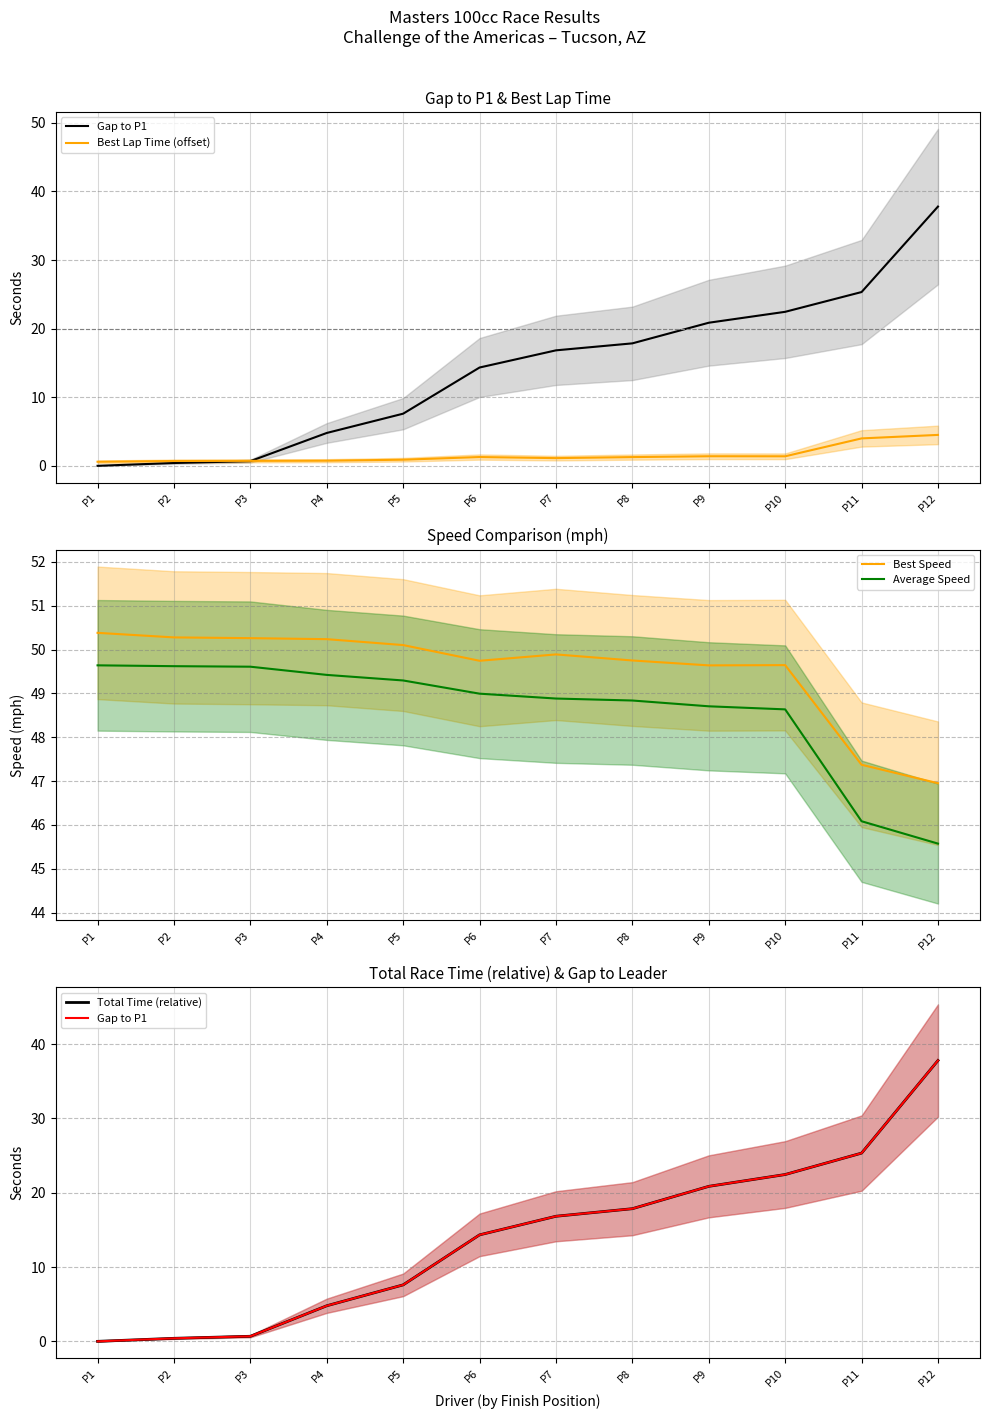

The Average Speed series shows 20.2 at P5. True or false?

False